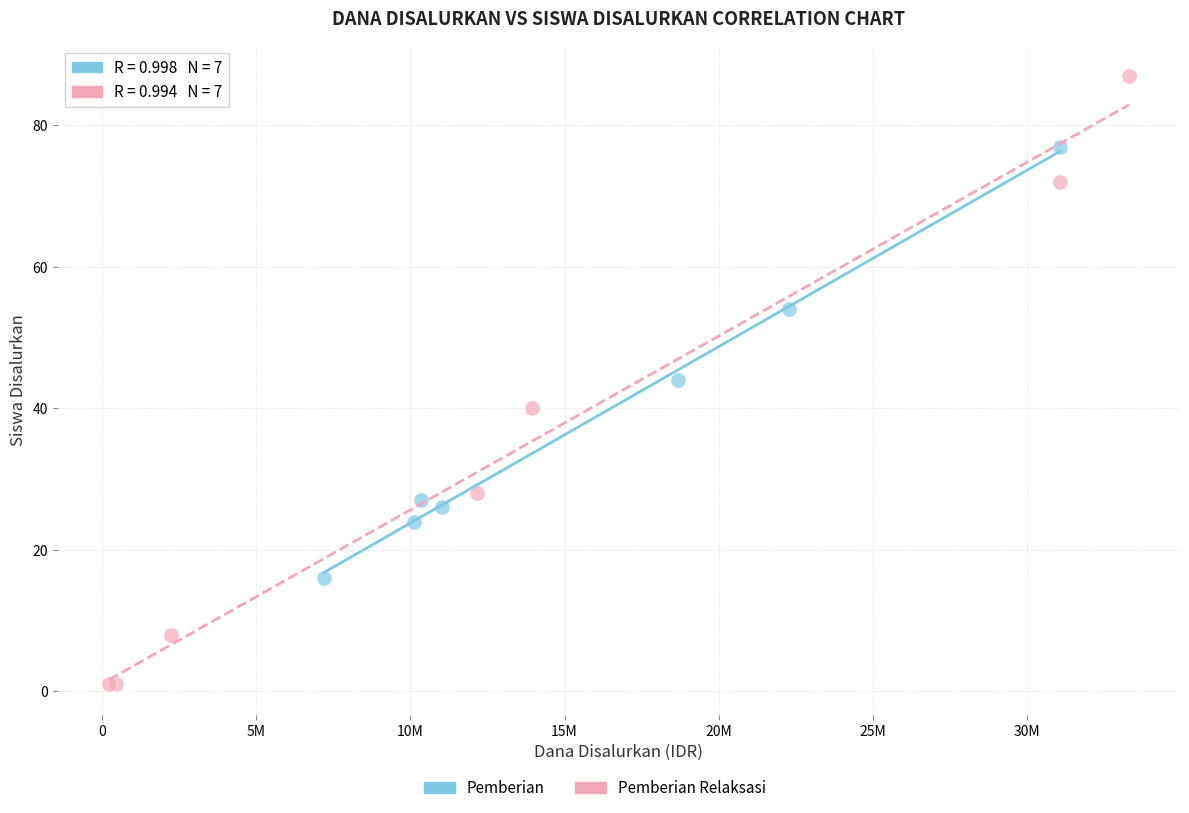

Which series contains the highest Y value?

Pemberian Relaksasi